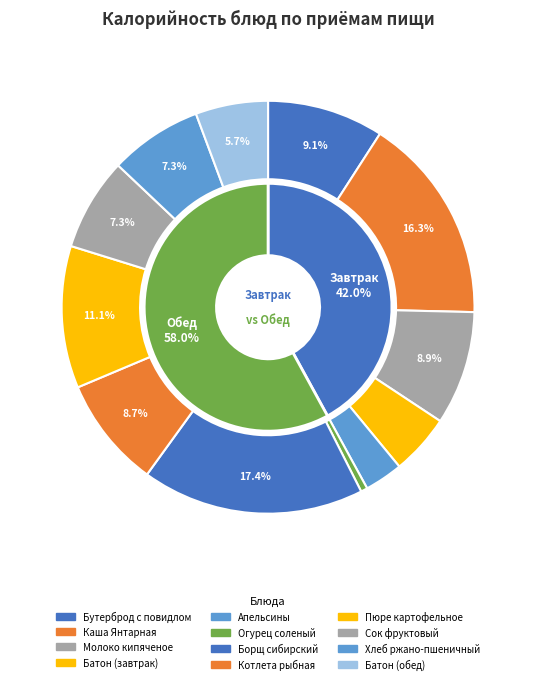

What is the ratio of the value at Бутерброд с повидлом to the value at Молоко кипяченое?

1.0